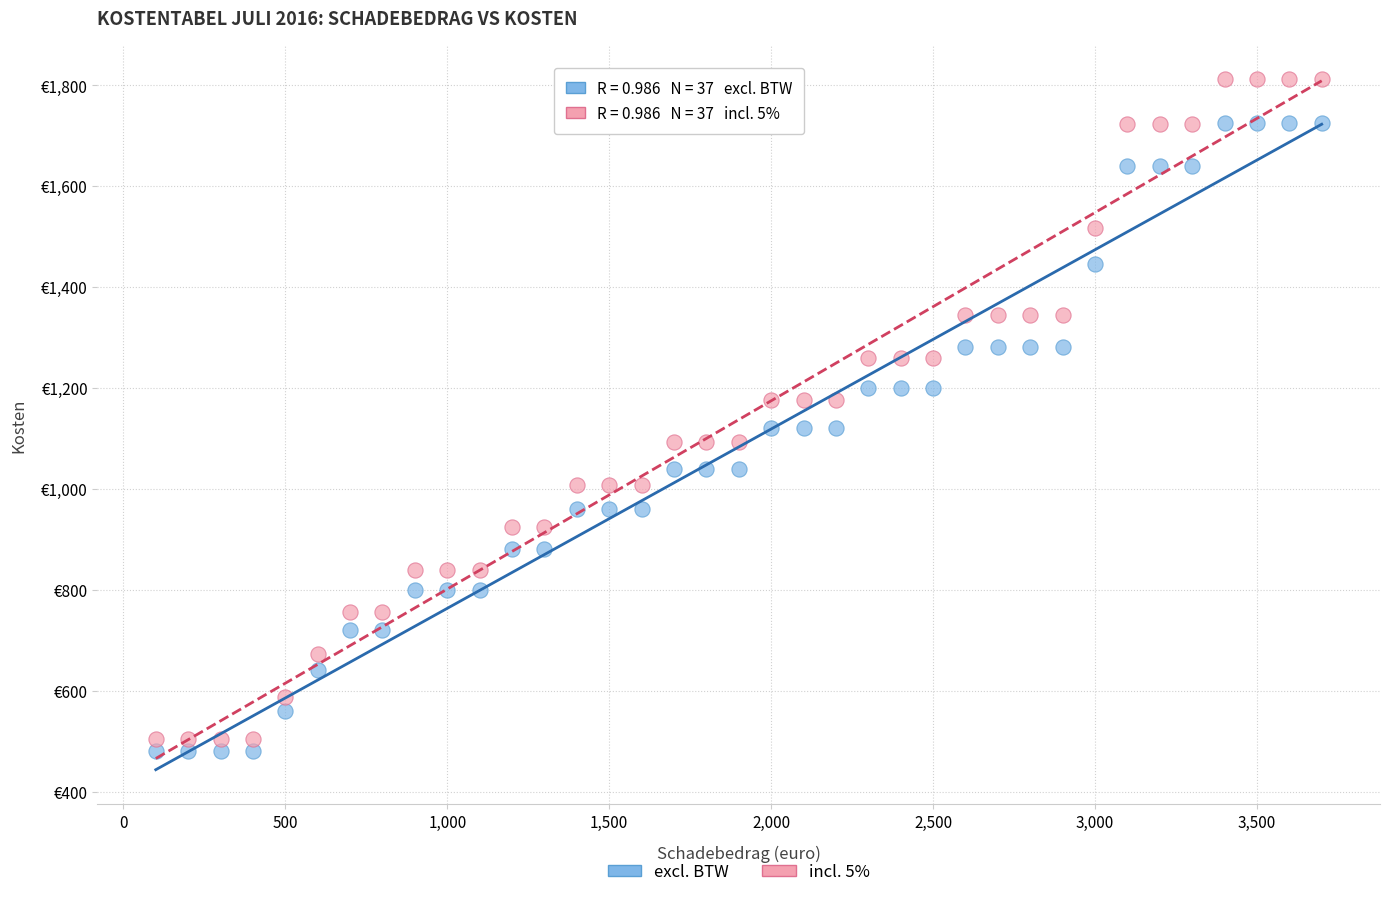

Which series has the widest spread of Y values?

incl. 5%